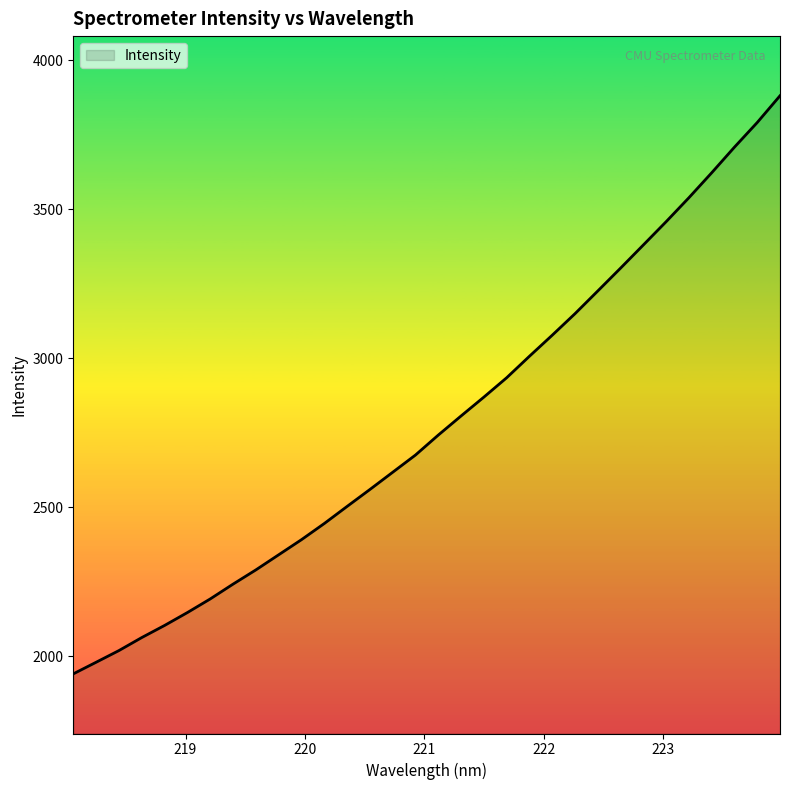

What is the greatest value displayed?

3880.5